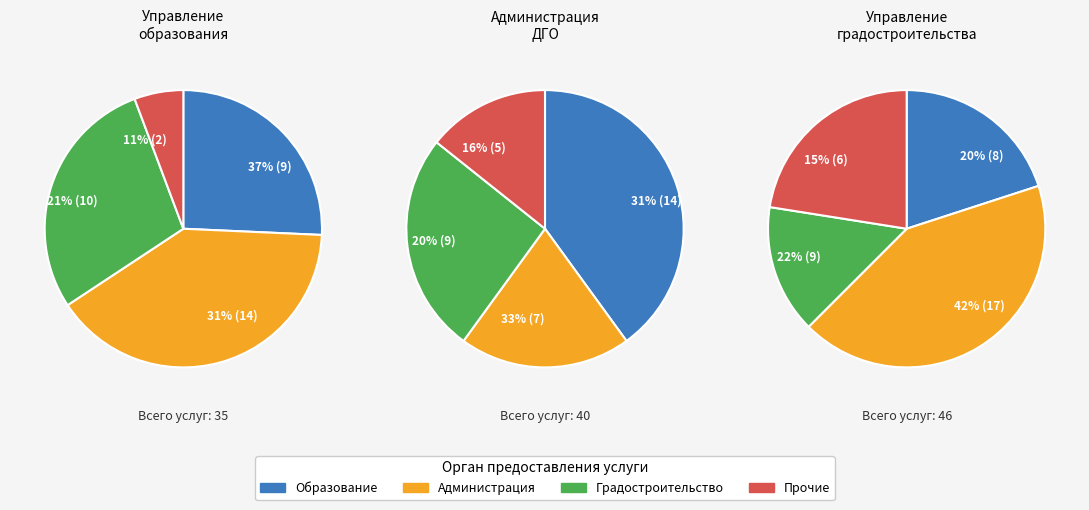

What portion of the pie excludes Управление
градостроительства?

71.4%